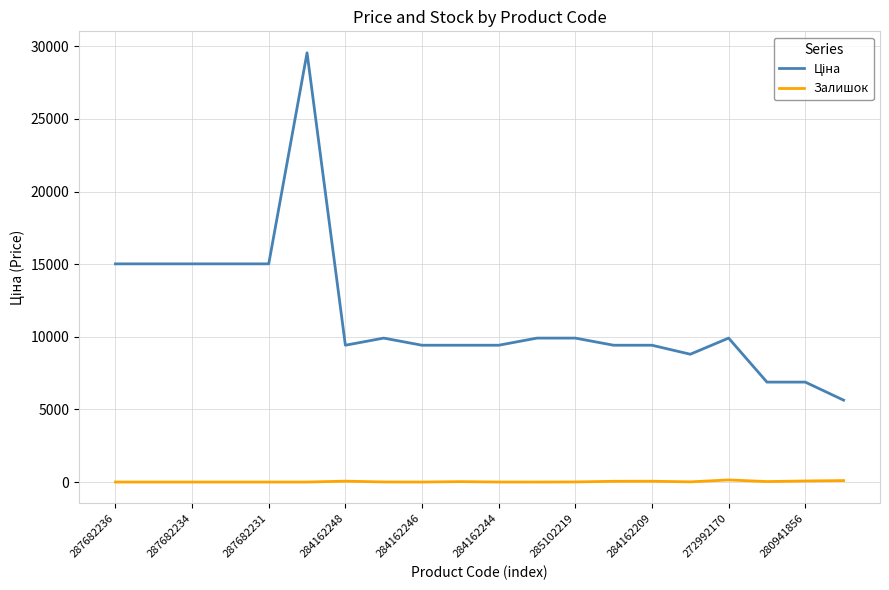

What is the maximum value shown in the chart?

29548.9